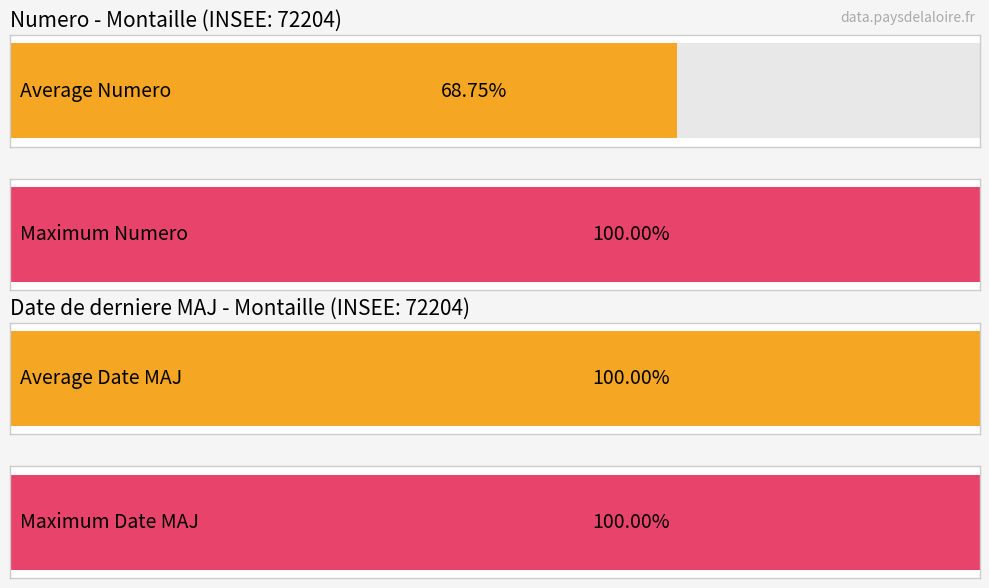

Between voie_nom and voie_nom, which series saw the biggest shift?

Numero